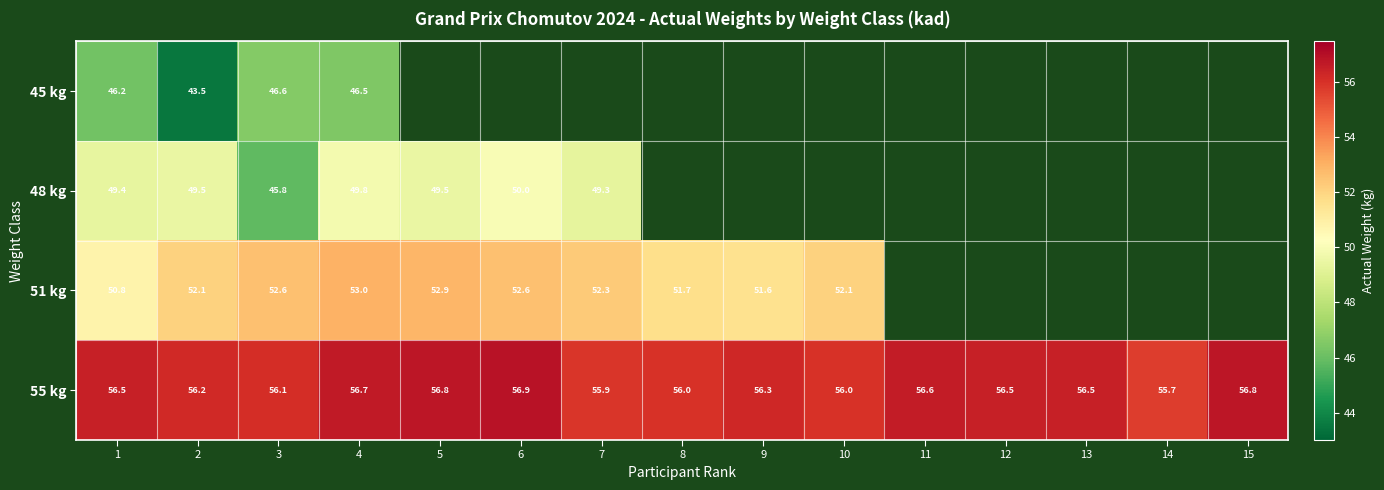

What is the difference between the maximum and minimum values in the 55 kg series?

1.2